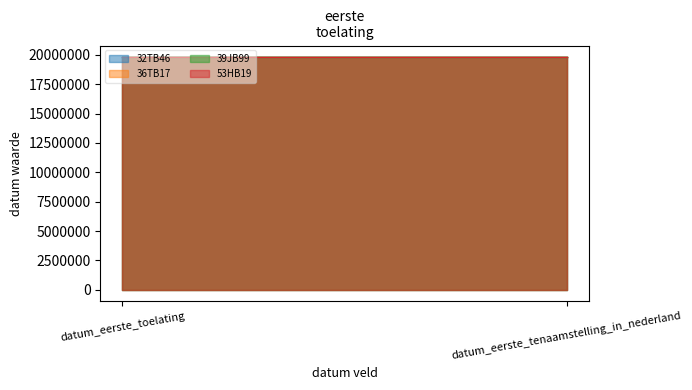

Rank the series by their maximum value, from lowest to highest.

53HB19, 39JB99, 32TB46, 36TB17